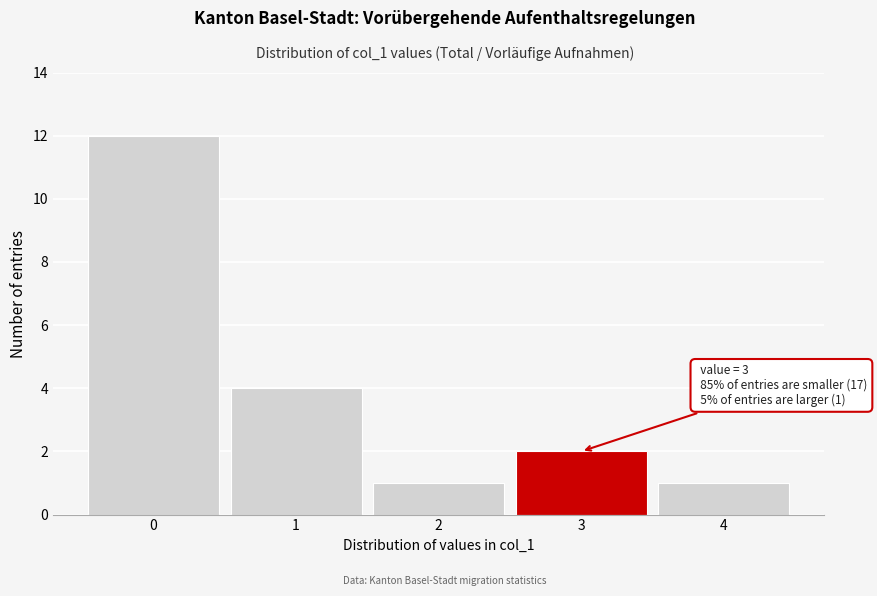

Reading left to right, transcribe all the data shown in this chart.

12	4	1	2	1